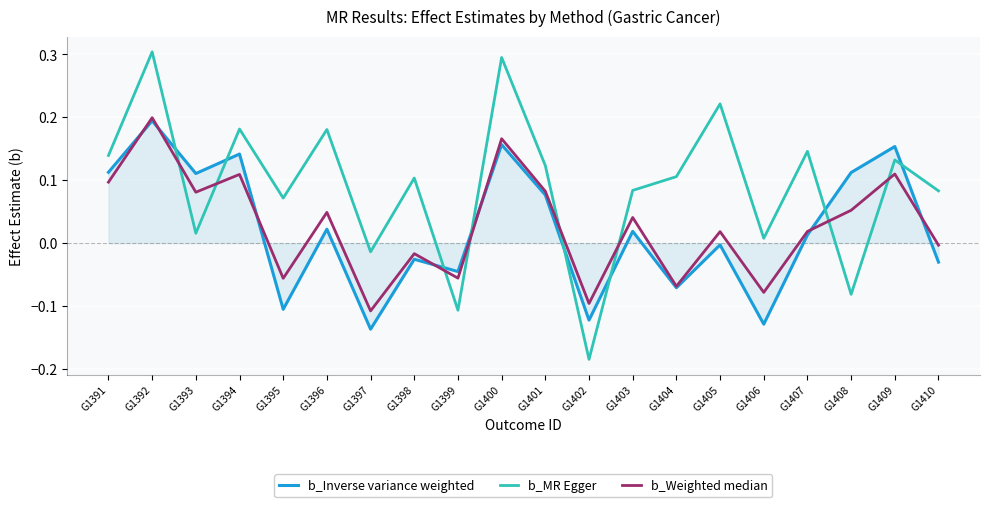

What is the greatest value displayed?

0.3